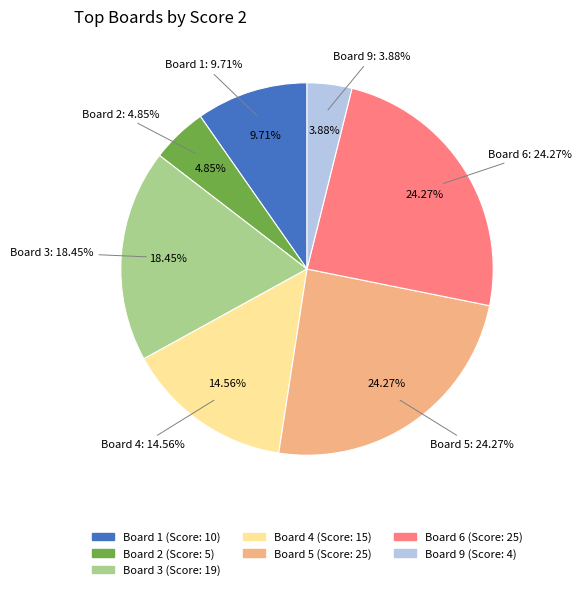

To the nearest percent, what portion does Board 9 represent?

4%